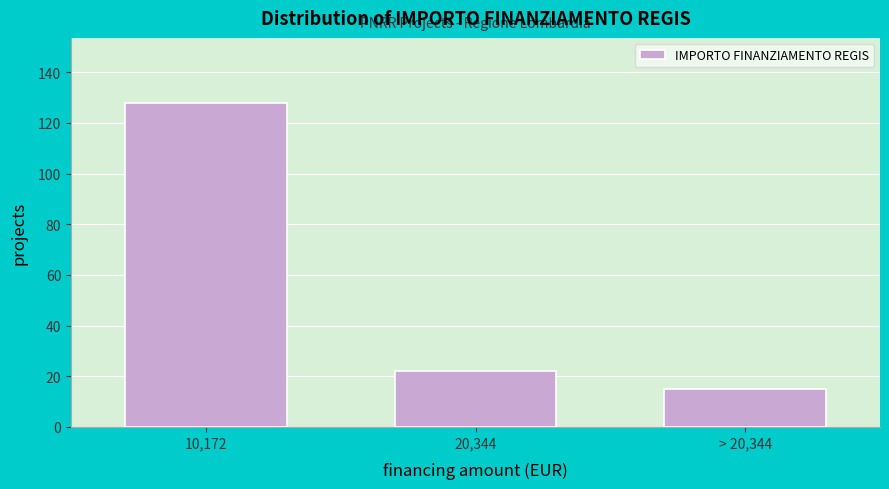

Reading right to left, what are all the values shown in this chart?

> 20,344=15	20,344=22	10,172=128